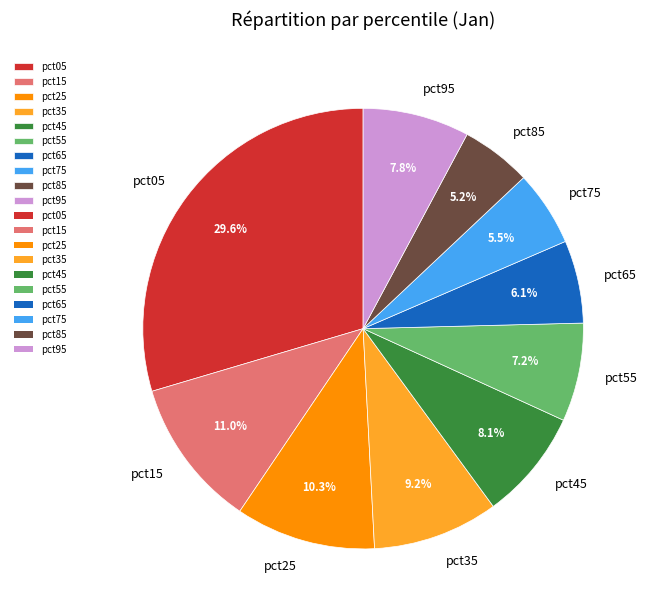

To the nearest percent, what is the difference between the pct95 and pct85 slice percentages?

3%